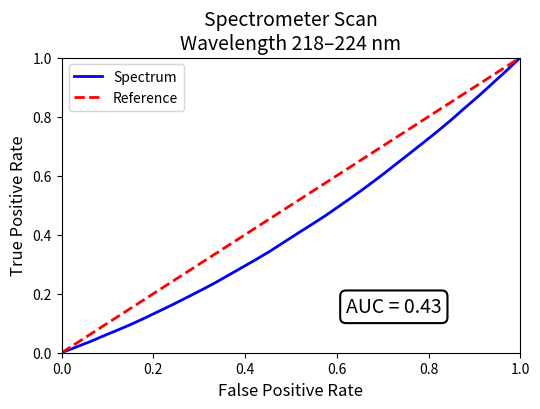

True or false: the data has more than 2 interior local peaks.

False